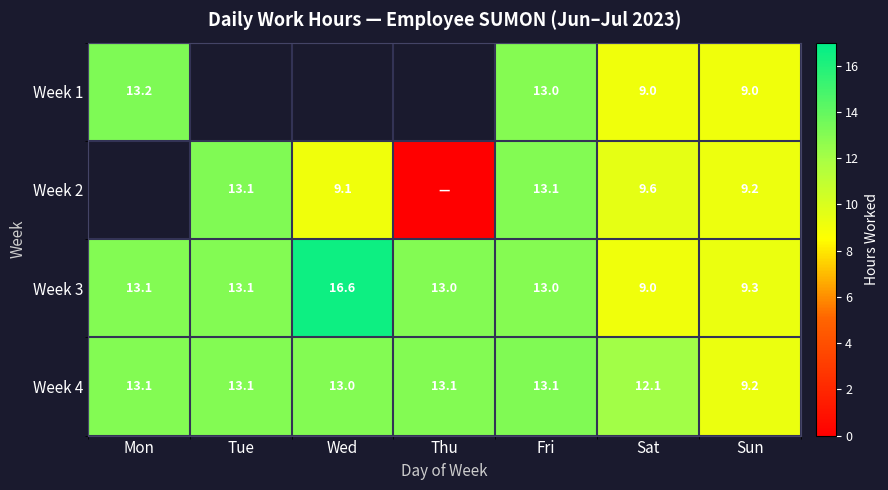

How many series are shown in this chart?

4